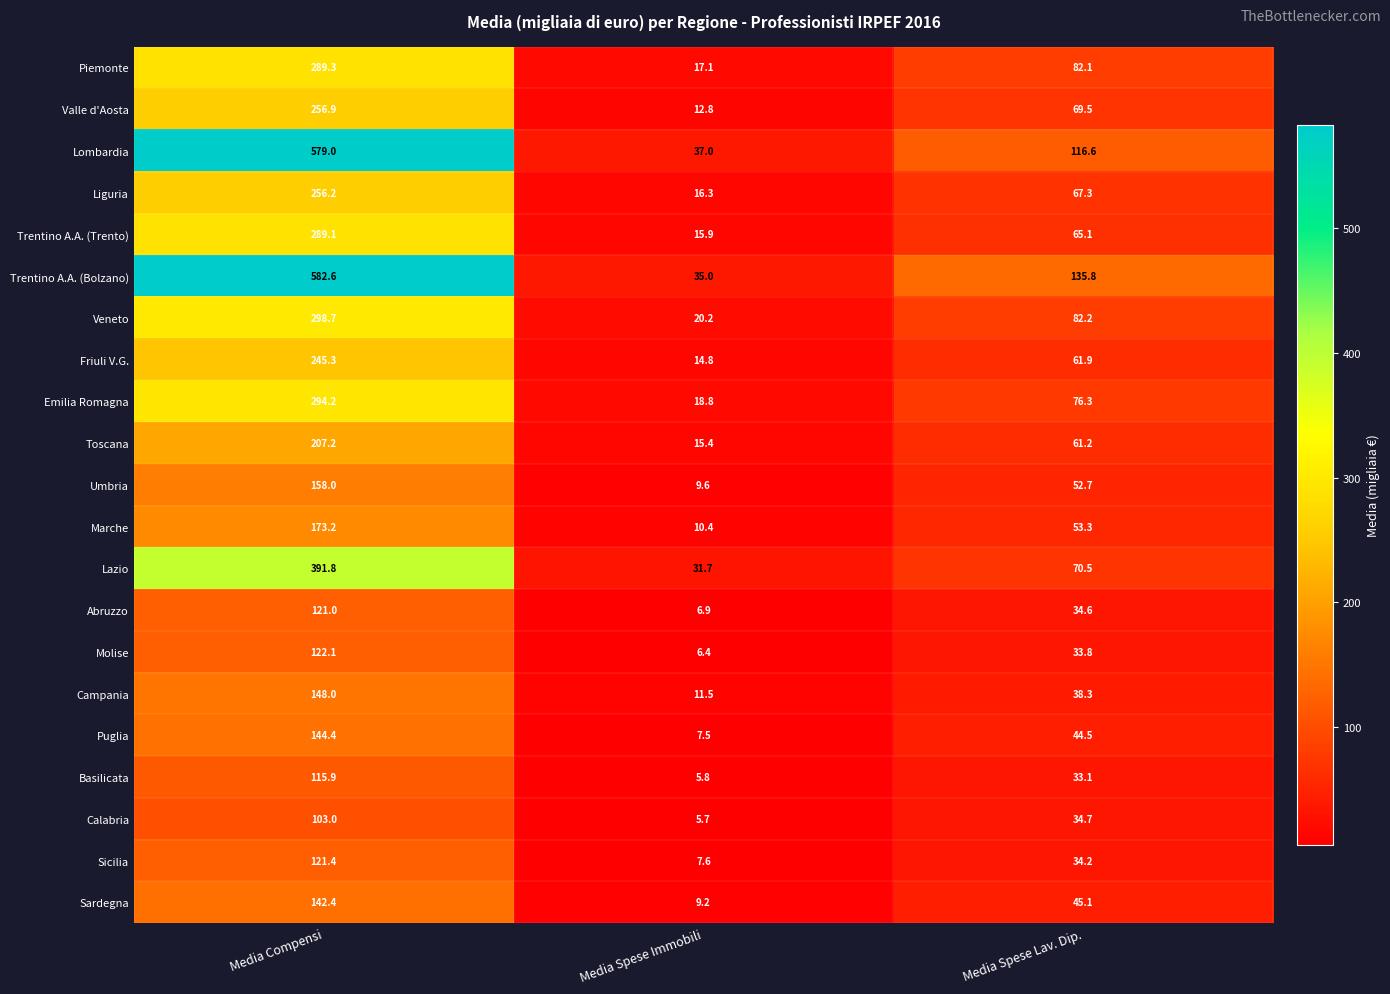

Which series has the largest total across all categories?

Trentino A.A. (Bolzano)